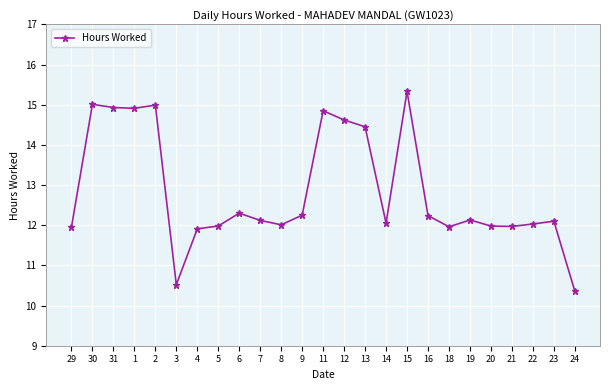

True or false: there are more than 2 points higher than both neighbors.

True